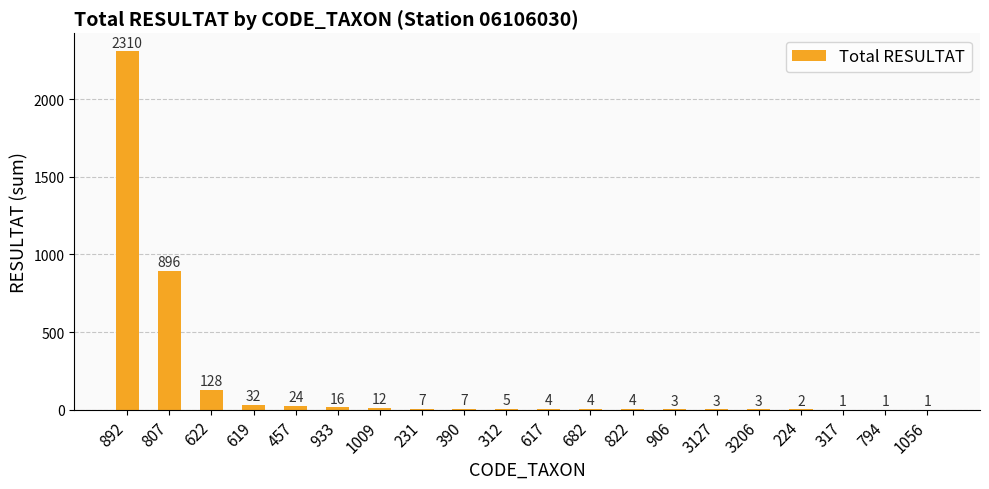

Is it true that the value at 807 is 197?

False